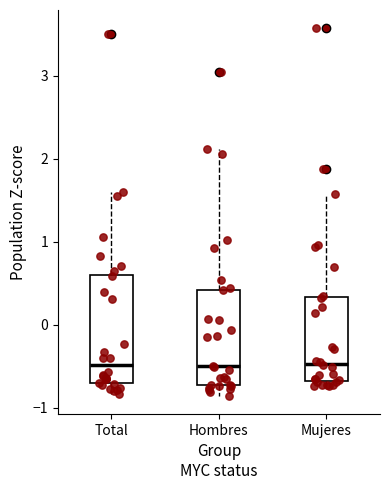

Where is the upper edge of the box for Hombres on the y-axis? The values are not printed on the chart, so give them approximately, as read against the axis.

0.4